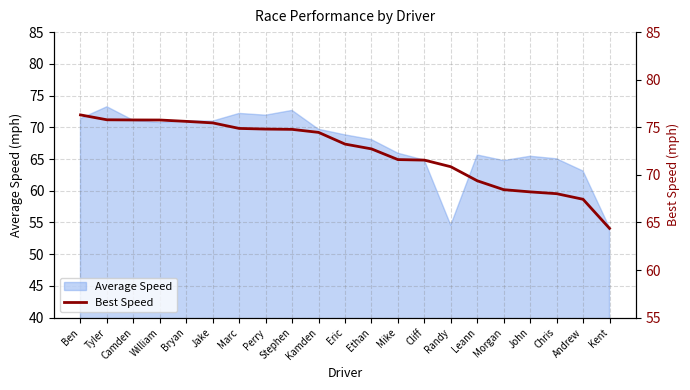

What is the sum of all values?

1519.5